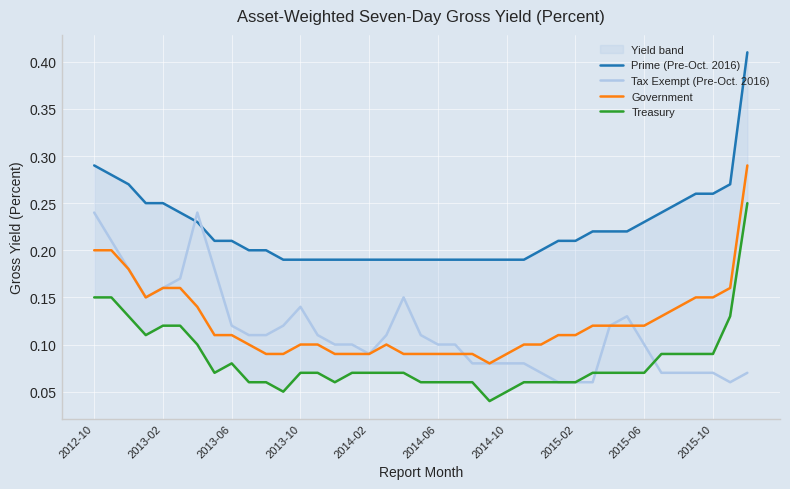

The value of Government at 2013-10 is 0.1. True or false?

True